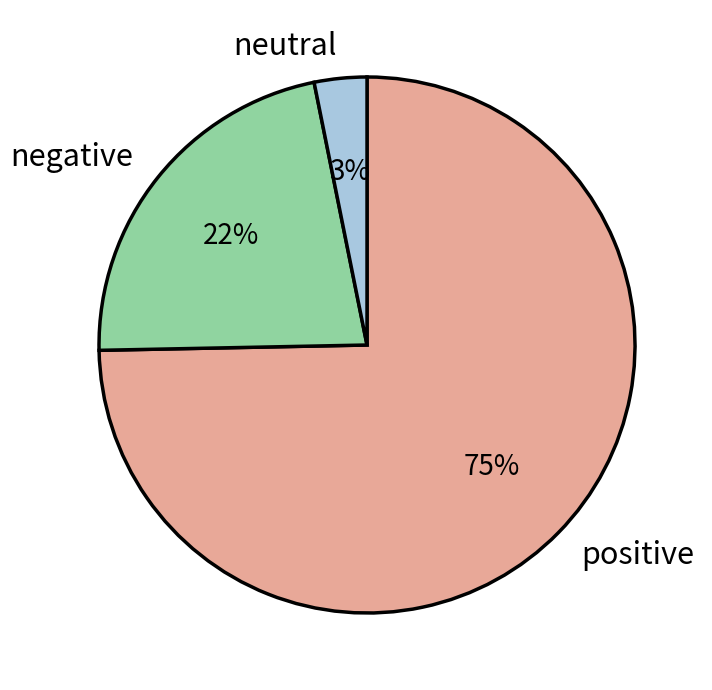

What percentage is the negative slice, to the nearest percent?

22%